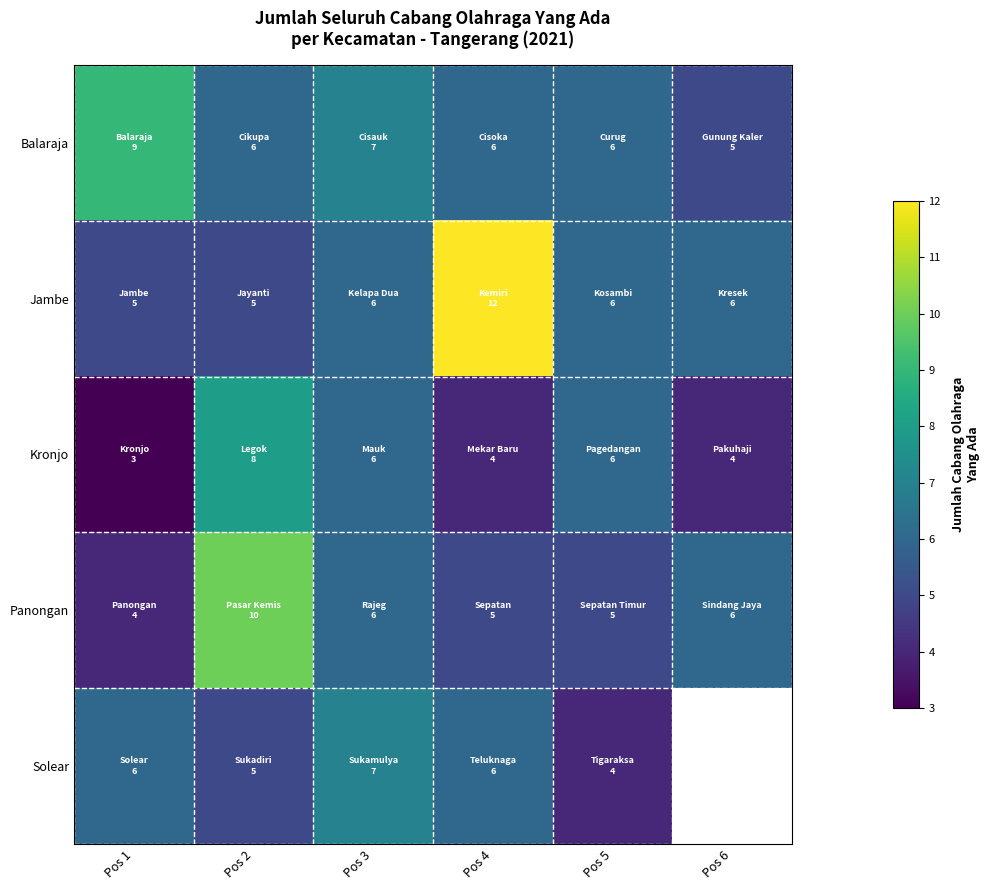

What is the smallest value displayed?

3.0